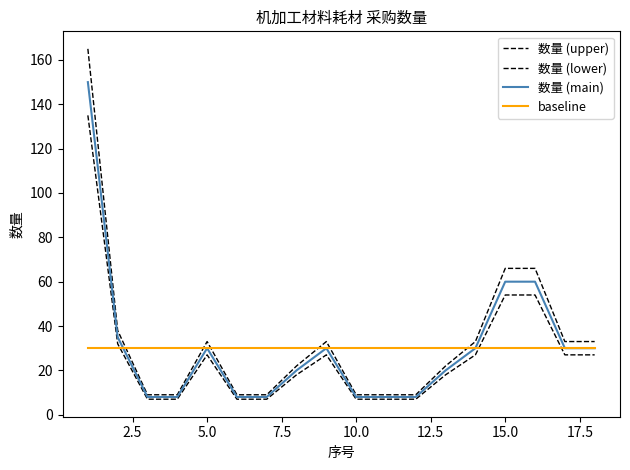

Does the chart have visible grid lines?

No